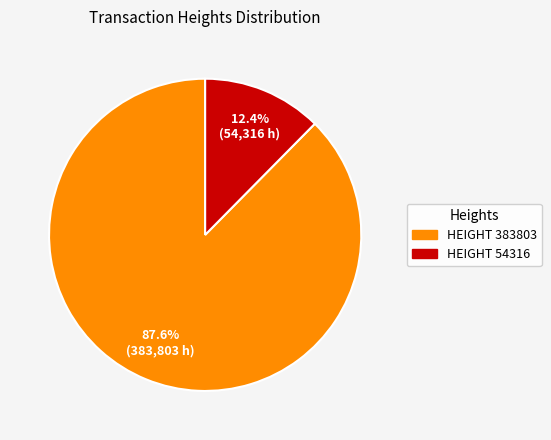

Does any single category account for the majority?

Yes